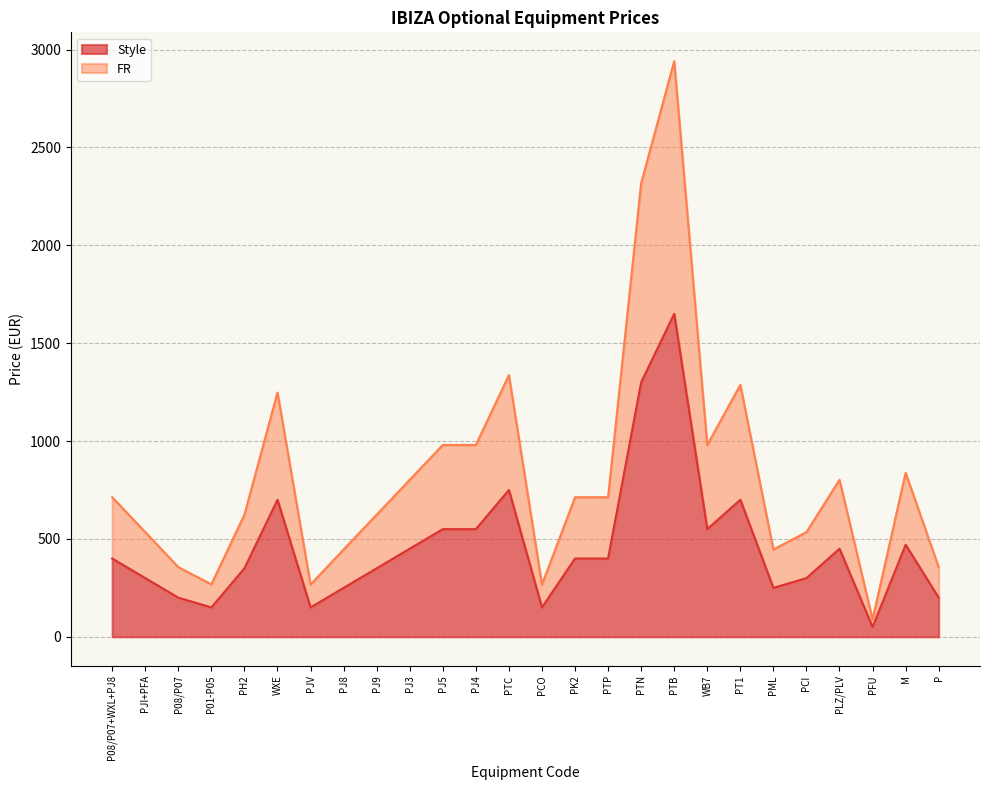

What is the minimum value for Style?

50